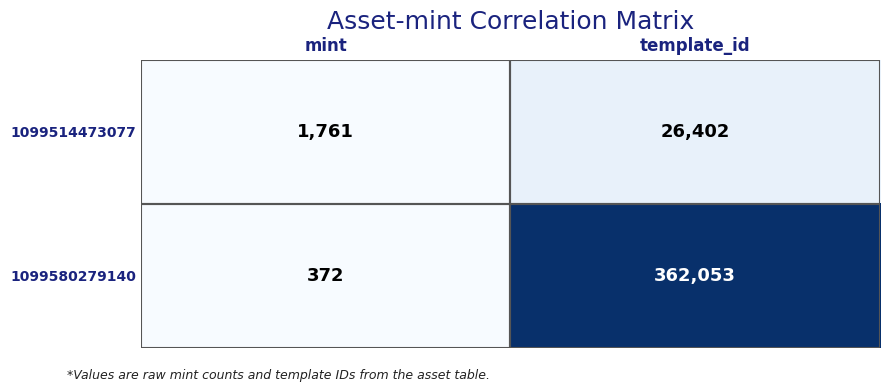

Which category has the lowest value in the 1099580279140 series?

mint